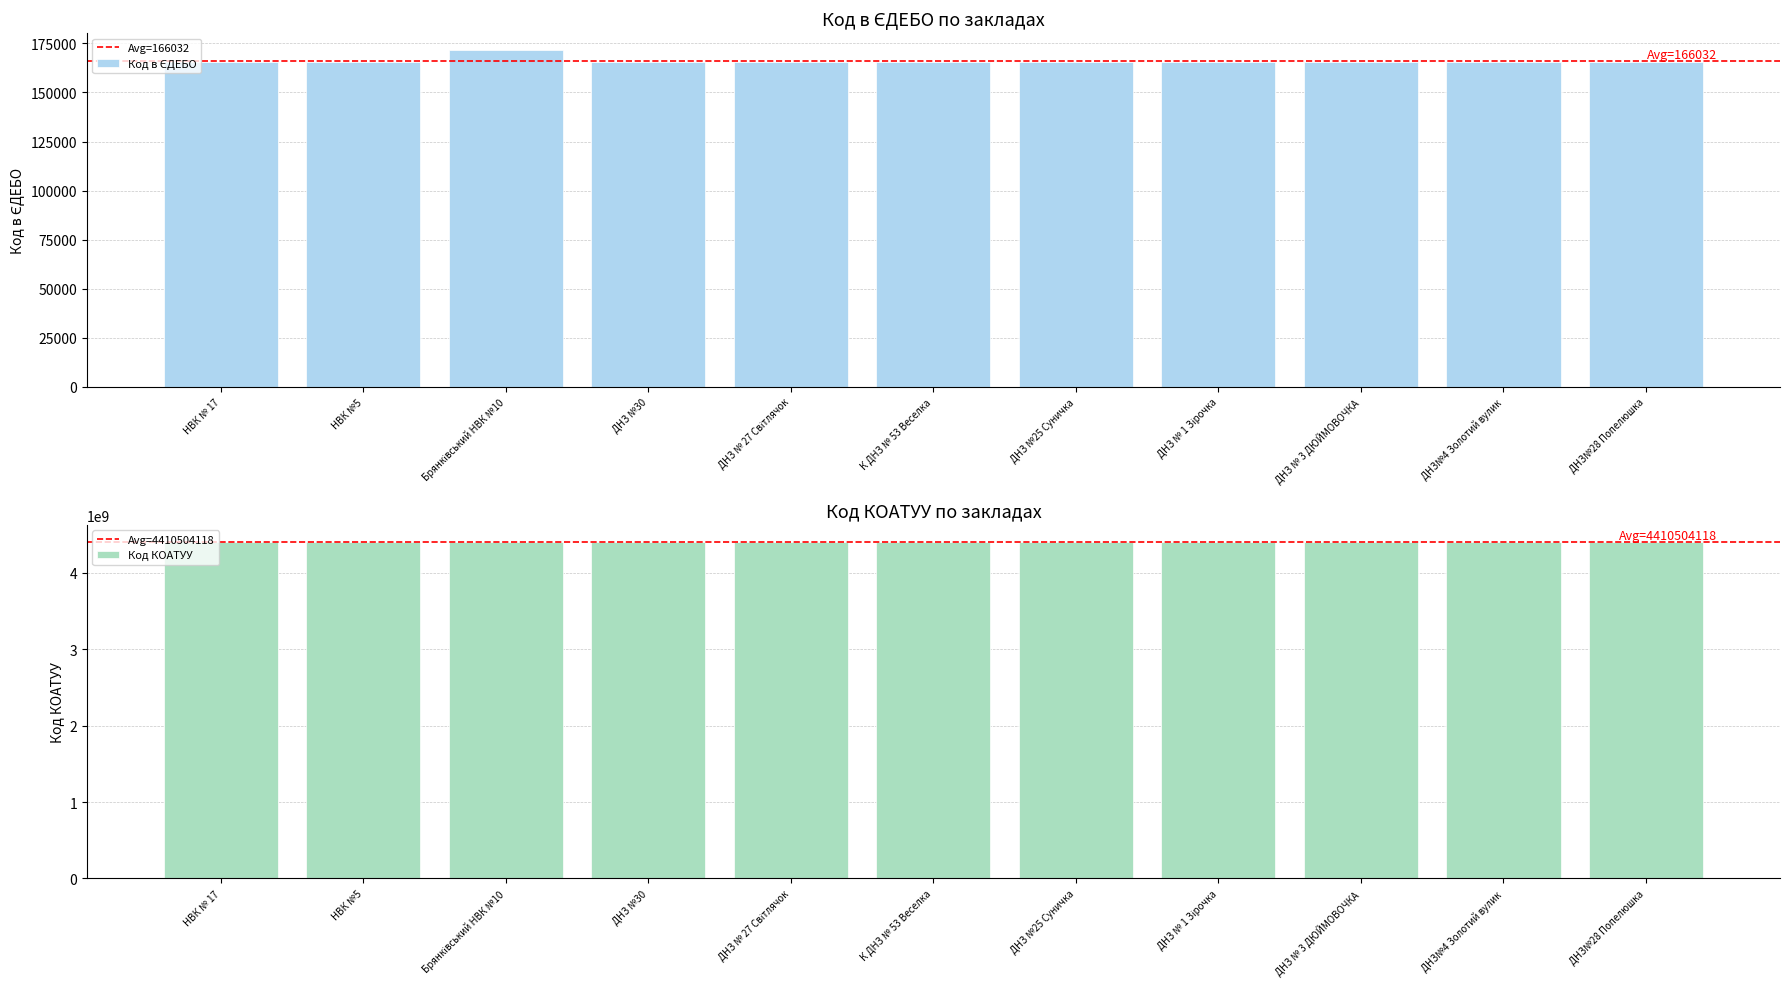

What value does the Код в ЄДЕБО series have at ДНЗ № 27 Світлячок, to the nearest 10?

165470